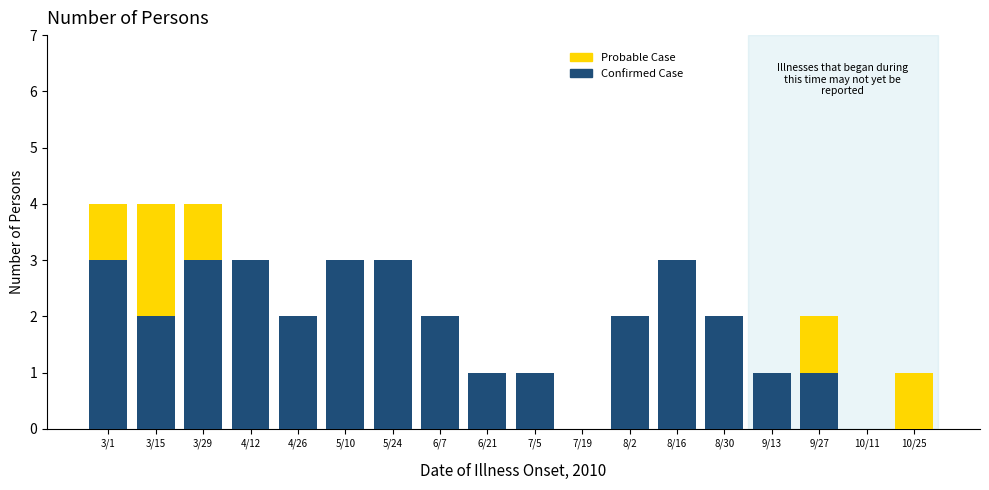

What is the total value across all series at 8/16?

3